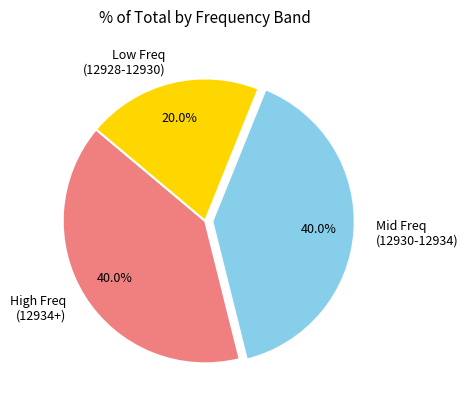

Is the sum of Mid Freq (12930-12934) and High Freq (12934+) greater than half?

Yes